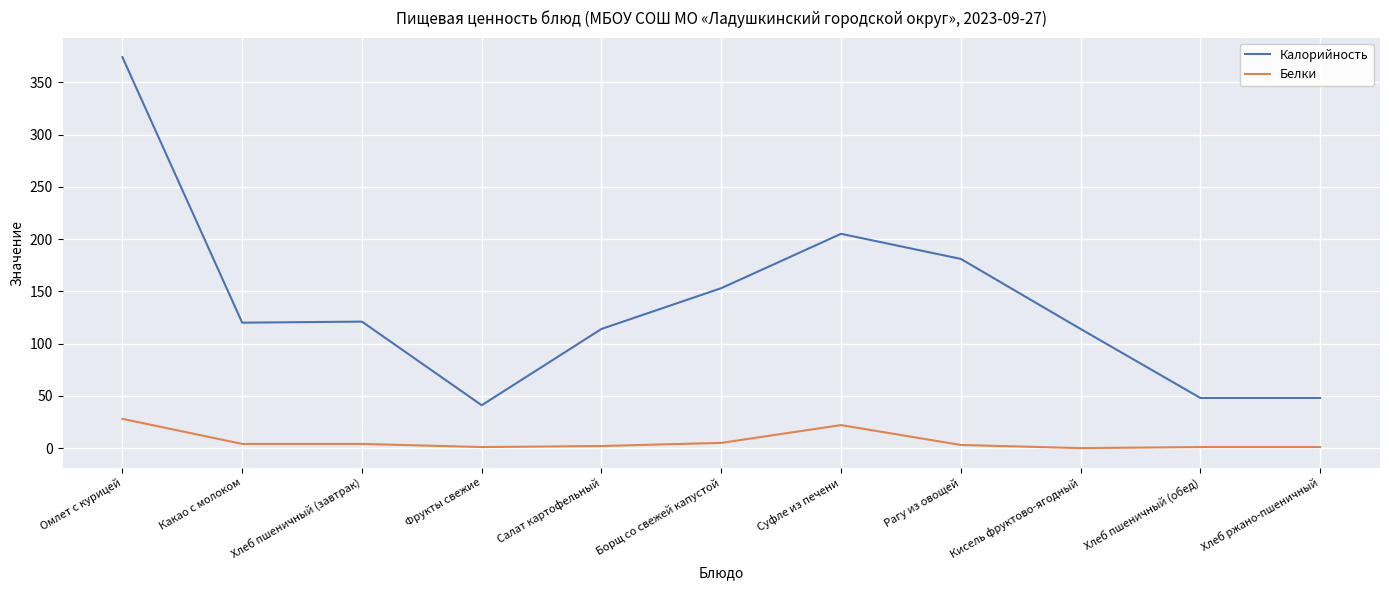

True or false: Белки and Калорийность cross at least once.

False